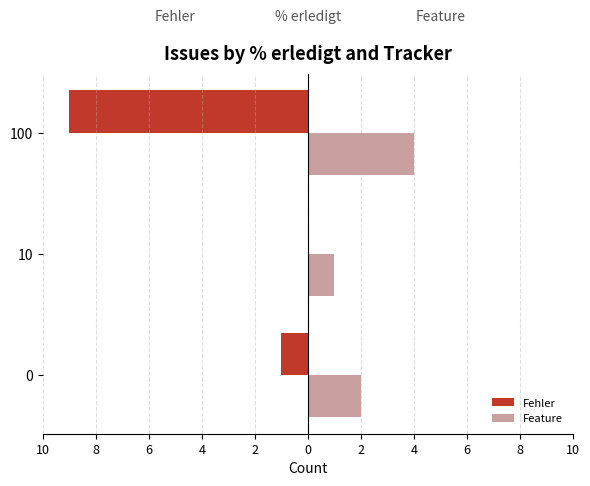

What are all the series names shown in the legend?

Fehler, Feature